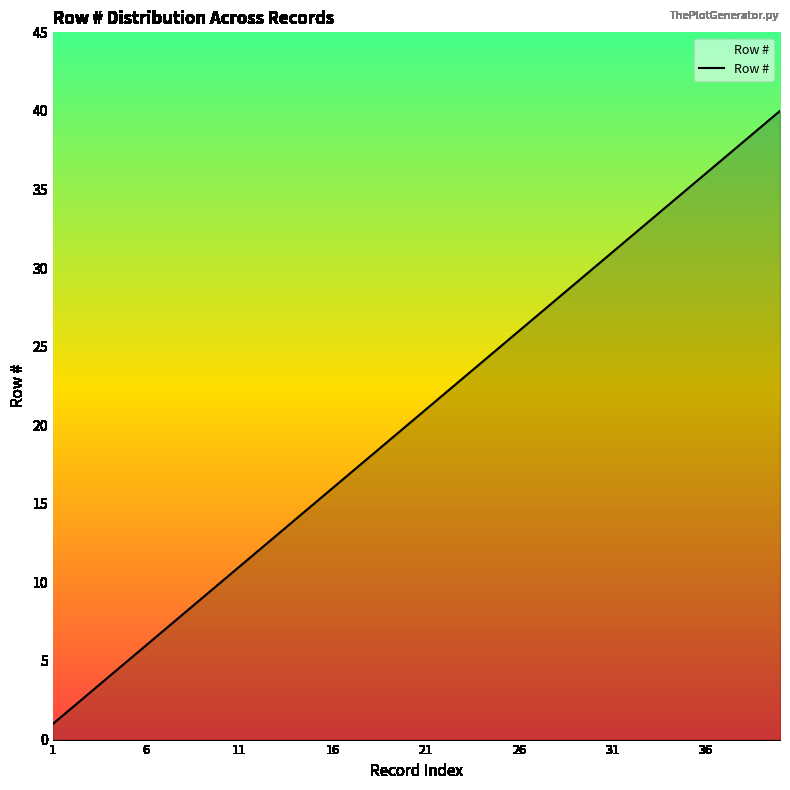

What is the difference between the maximum and minimum values?

39